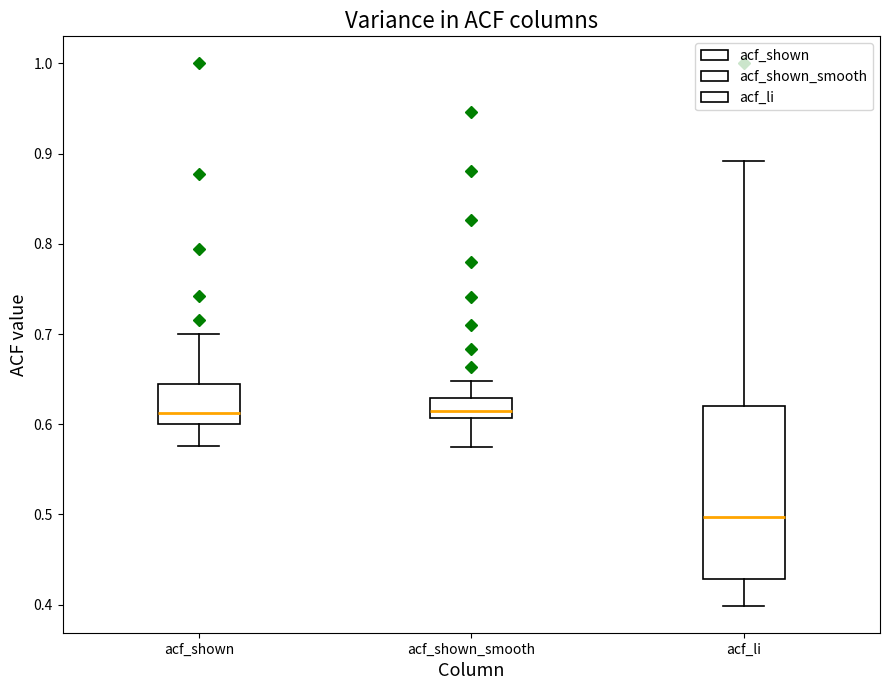

Reading left to right, read every box against the y-axis: the position of its median line, the range the box covers, and the ends of its whiskers. The values are not printed on the chart, so give them approximately, as read against the axis.

acf_shown: median 0.61, box 0.60 to 0.64, whiskers 0.58 to 0.70
acf_shown_smooth: median 0.61 (just above the box's lower edge), box 0.61 to 0.63, whiskers 0.58 to 0.65
acf_li: median 0.50, box 0.43 to 0.62, whiskers 0.40 to 0.89